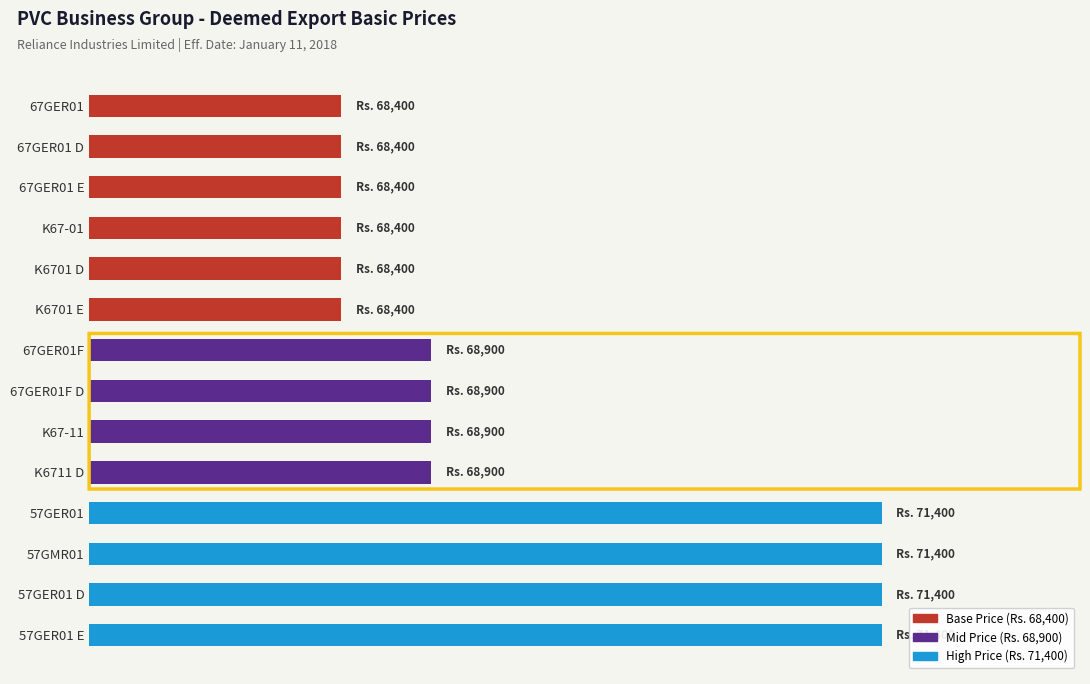

How many bars are there in total?

14